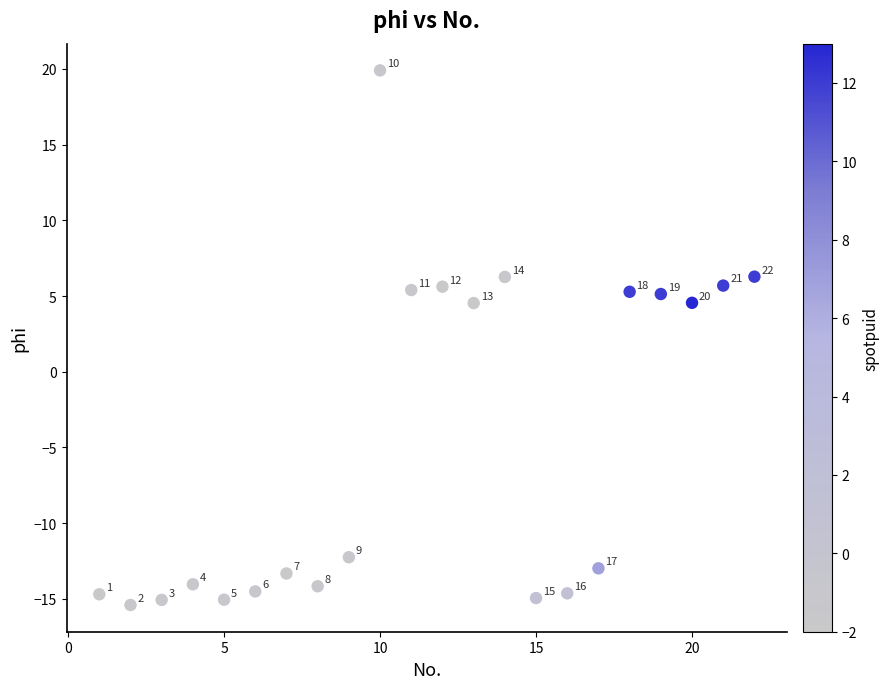

What is the range of X values (max minus min)?

21.0